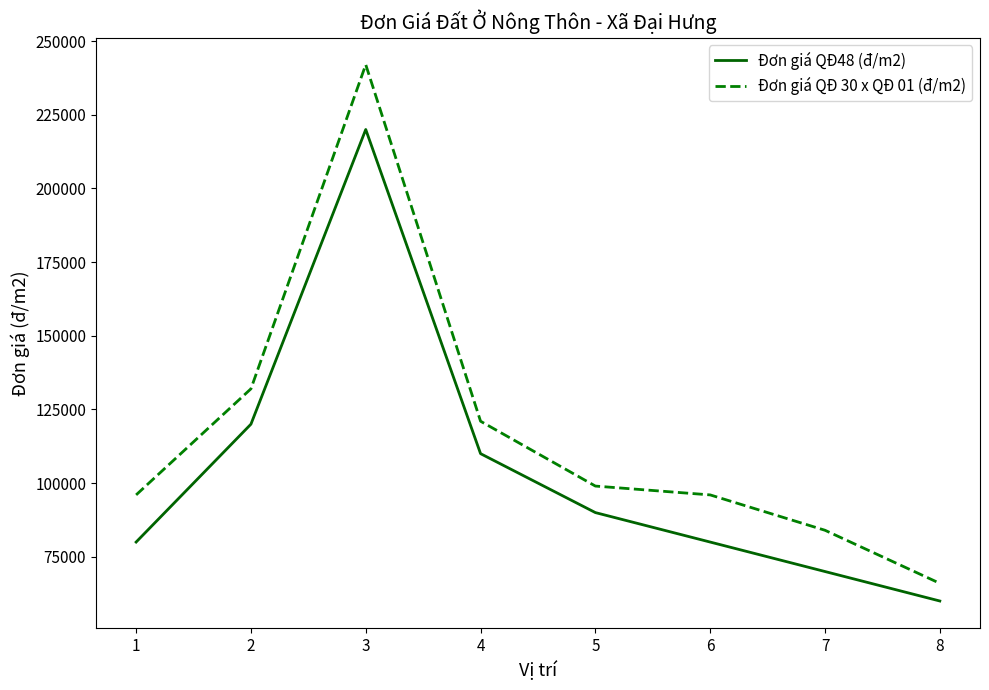

True or false: Đơn giá QĐ48 (đ/m2) and Đơn giá QĐ 30 x QĐ 01 (đ/m2) cross at least once.

False